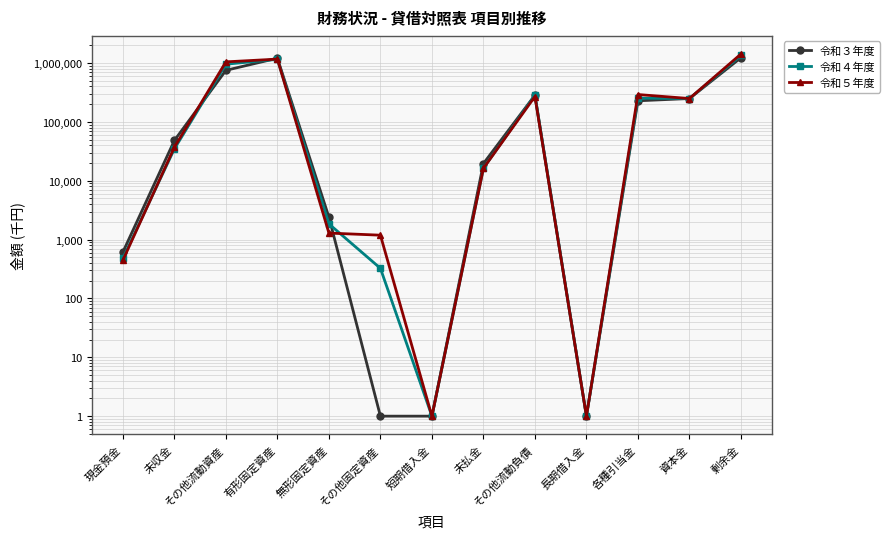

What is the difference between the 令和３年度 values at 各種引当金 and 資本金?

21135